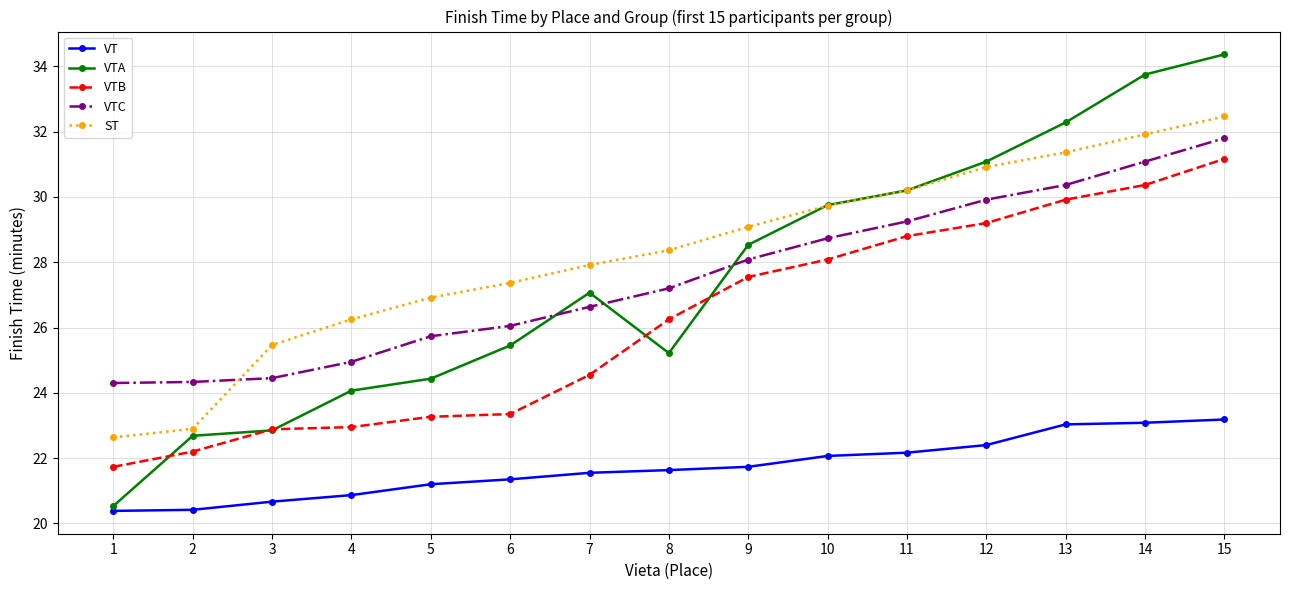

Which series has the widest spread of values?

VTA